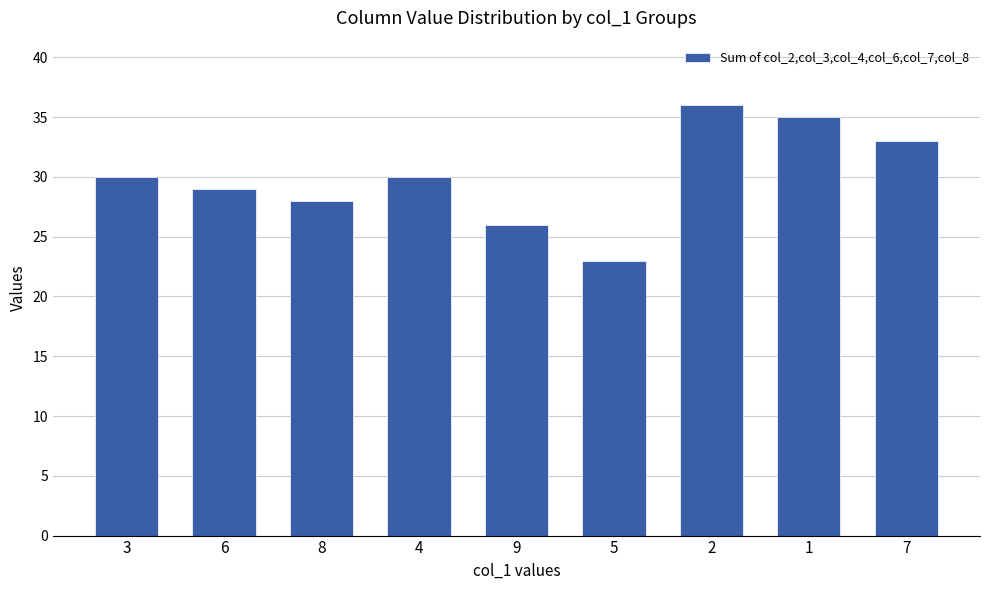

How many data points does each series have?

9